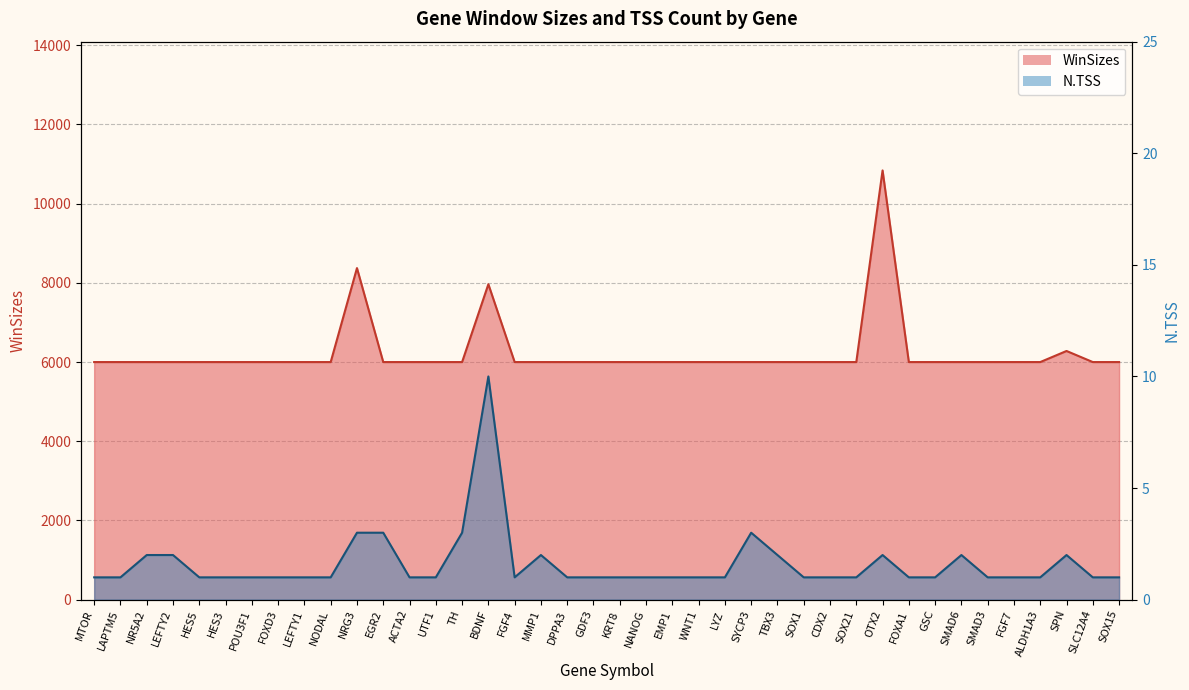

List the series in order of their peak value, lowest first.

N.TSS, WinSizes